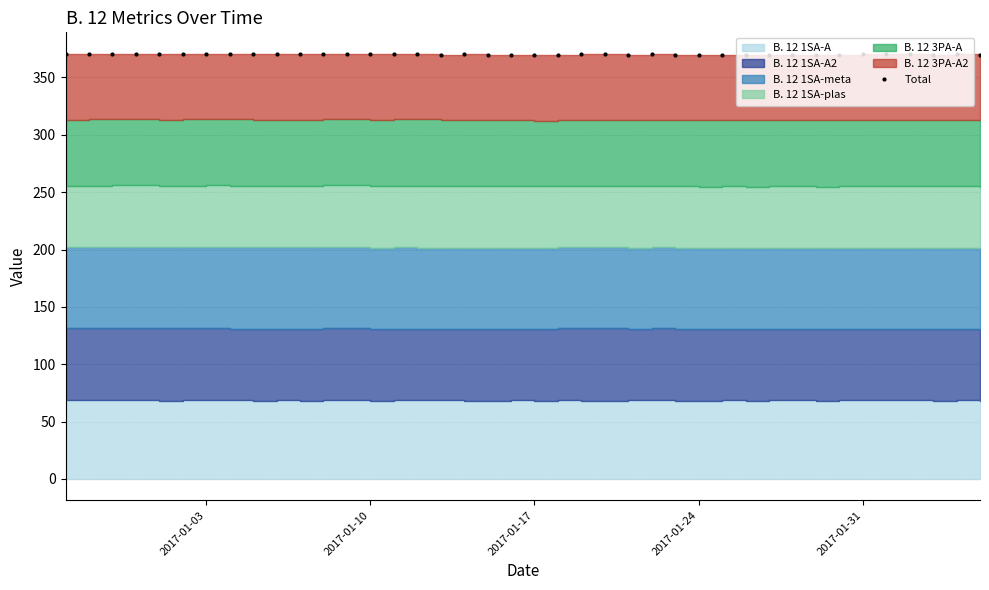

Reading right to left, what are all the values shown in this chart?

369.5	370.0	369.5	370.1	370.3	370.5	369.8	369.6	369.9	369.9	369.6	369.3	369.6	369.4	370.1	369.8	370.1	370.1	369.6	369.1	369.4	369.5	370.0	369.6	370.2	370.2	370.0	370.5	370.4	370.1	370.2	370.1	370.5	370.7	370.4	370.0	370.3	370.4	370.3	370.2